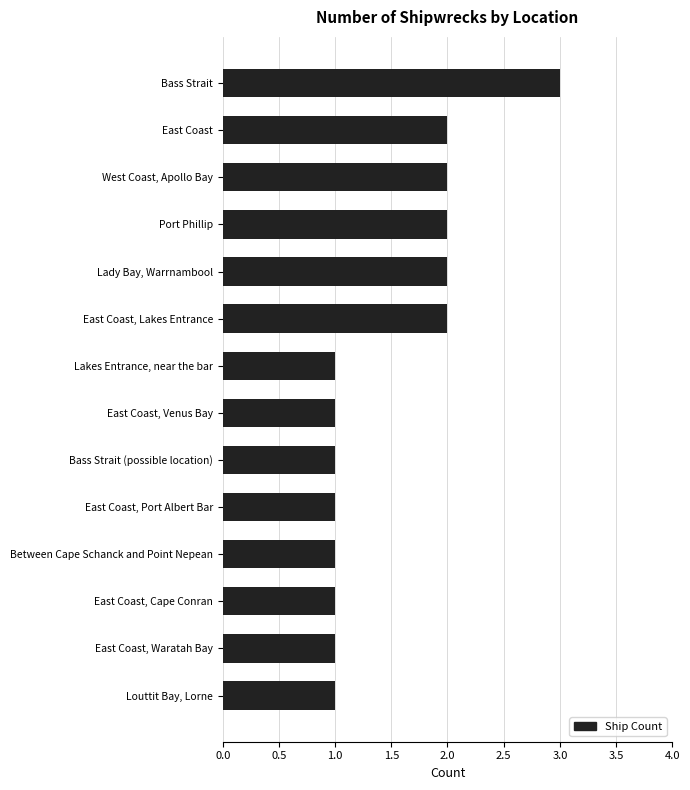

Reading top to bottom, list all the values displayed in this chart.

3	2	2	2	2	2	1	1	1	1	1	1	1	1